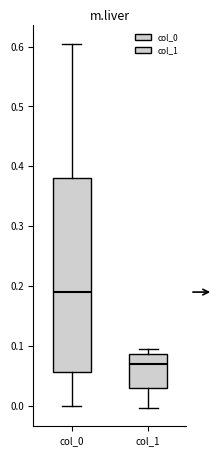

Reading left to right, transcribe this box plot: for each box, give where its median line is, the range the box spans, and where its two whiskers end, as read against the y-axis. The values are not printed on the chart, so give them approximately, as read against the axis.

col_0: median 0.19, box 0.06 to 0.38, whiskers 0.00 to 0.60
col_1: median 0.07, box 0.03 to 0.09, whiskers 0.00 to 0.09 (just above the box's upper edge)